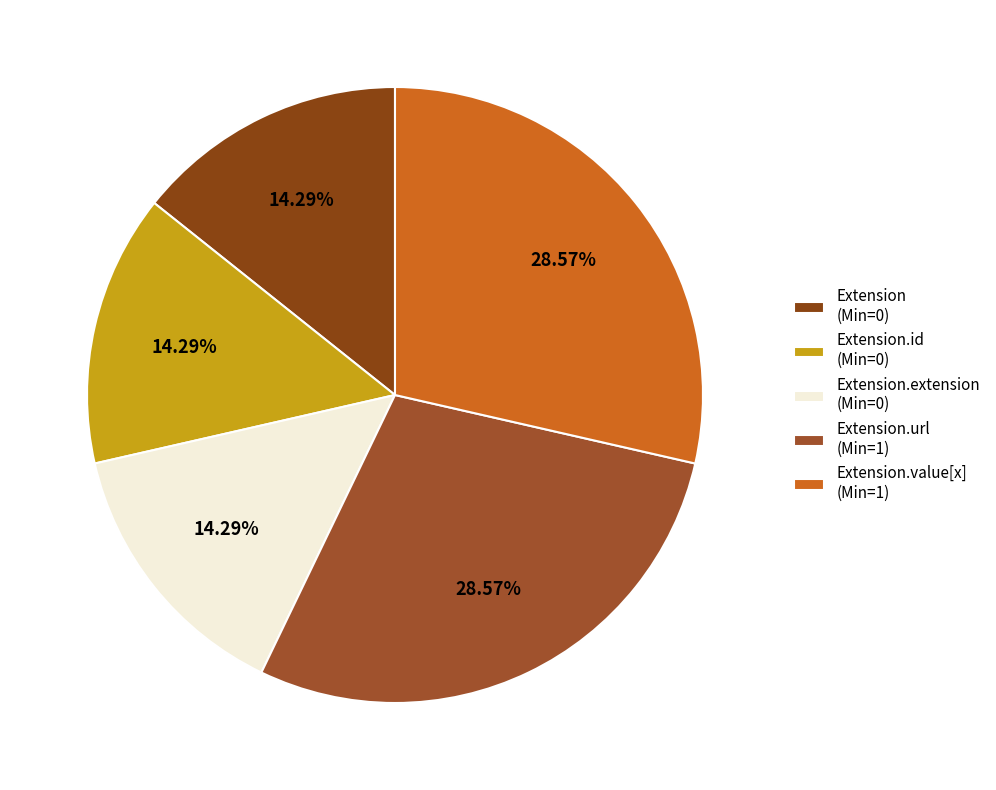

How many slices are in this pie chart?

5